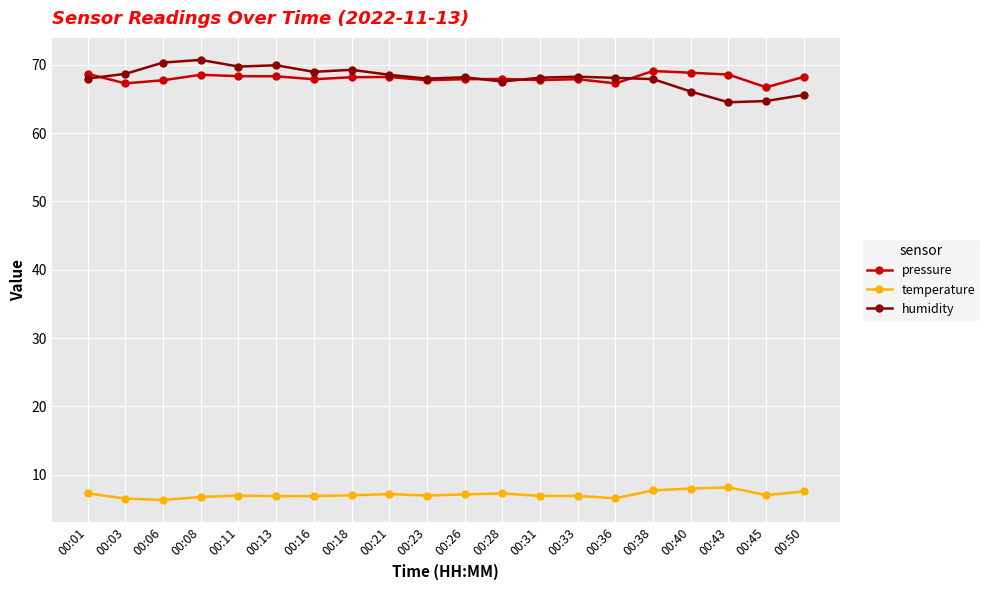

What is the highest value of the humidity series?

70.7